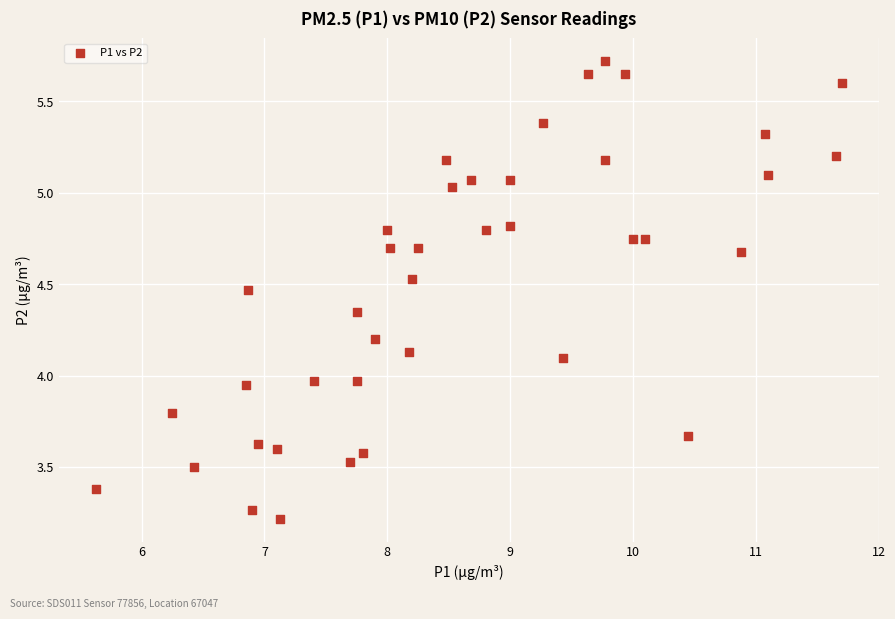

What is the range of Y values (max minus min)?

2.5